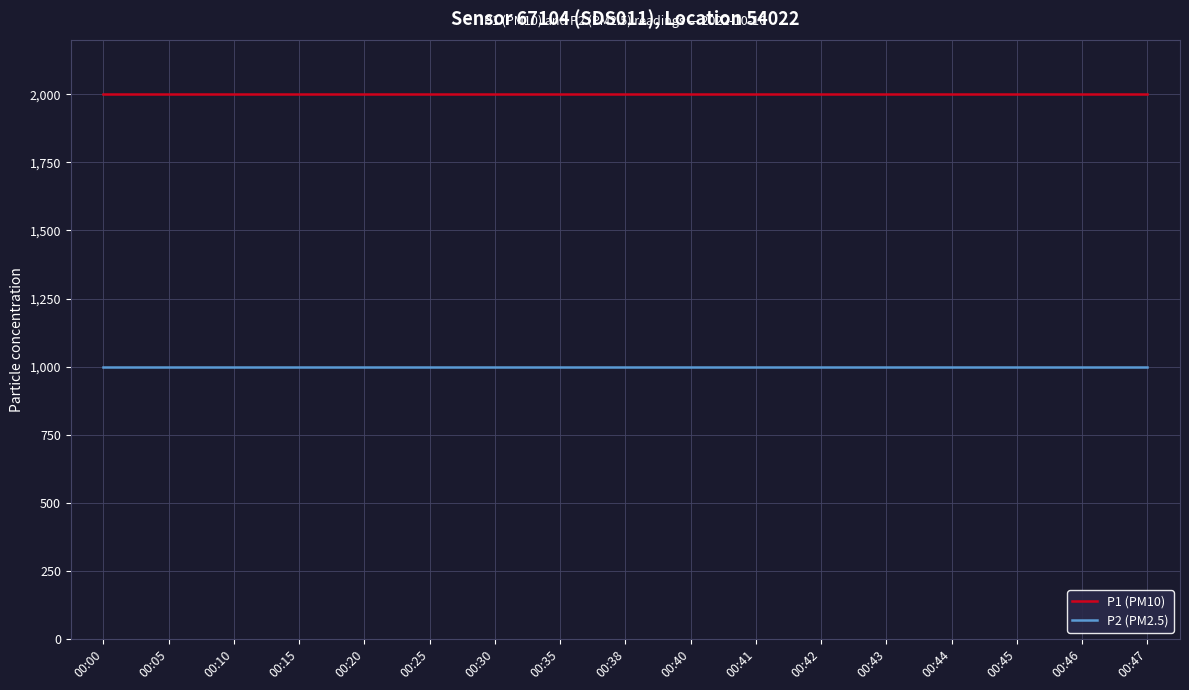

What is the sum of the P2 (PM2.5) values at 00:20 and 00:05?

1999.8